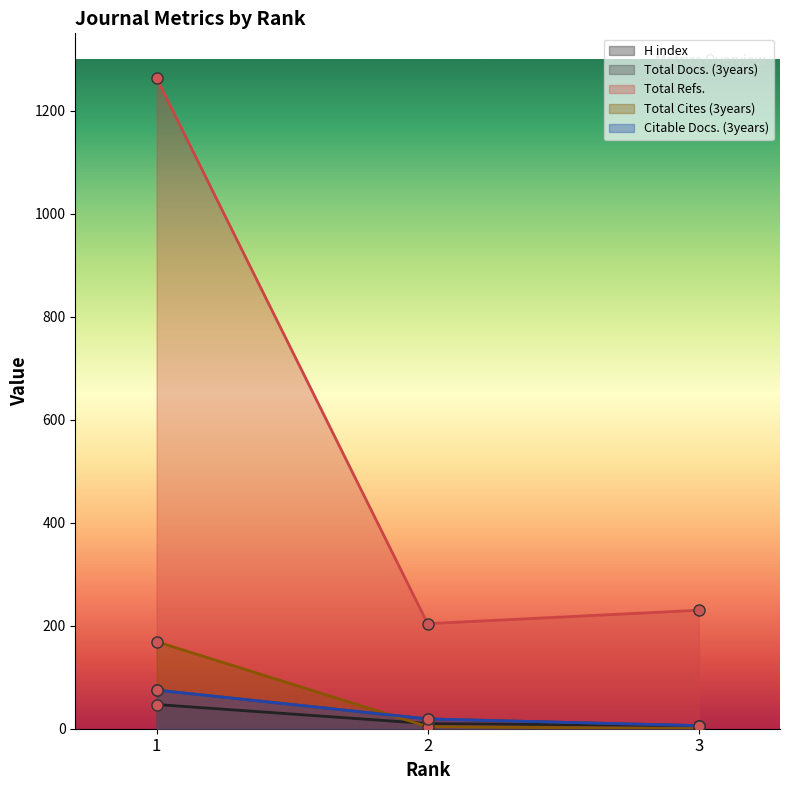

Is it true that Citable Docs. (3years) equals 6 at 3?

True